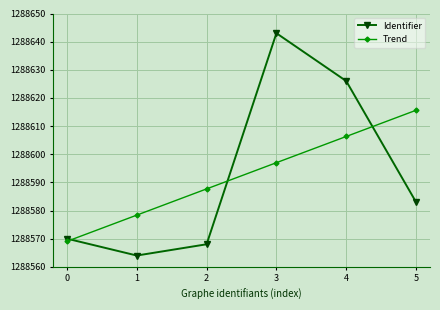

What is the greatest value displayed?

1288643.0